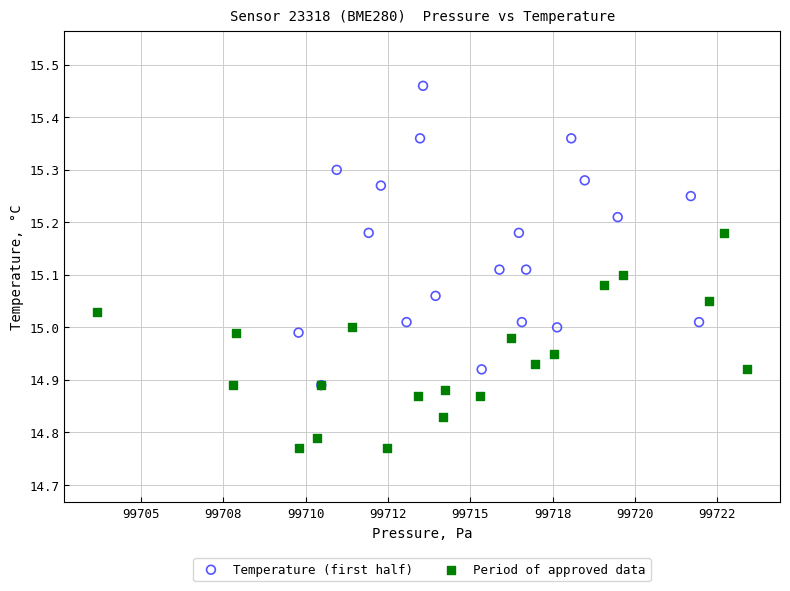

Which series has the largest Y range (max minus min)?

Temperature (first half)